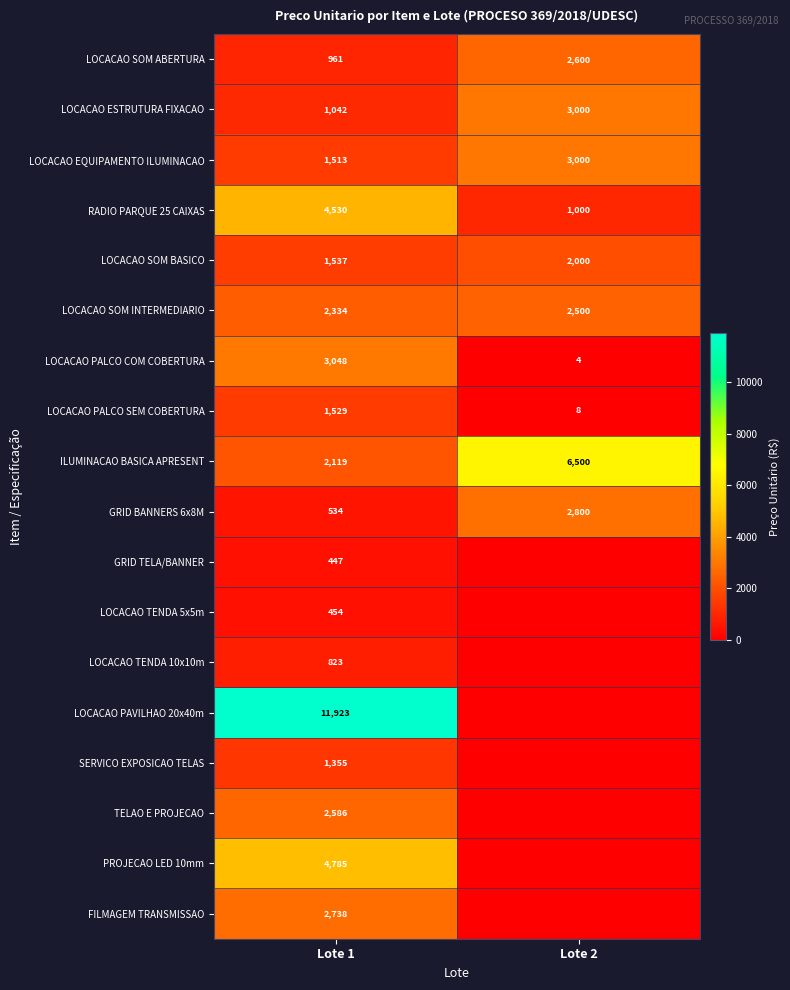

The LOCACAO SOM INTERMEDIARIO series shows 2500 at Lote 2. True or false?

True